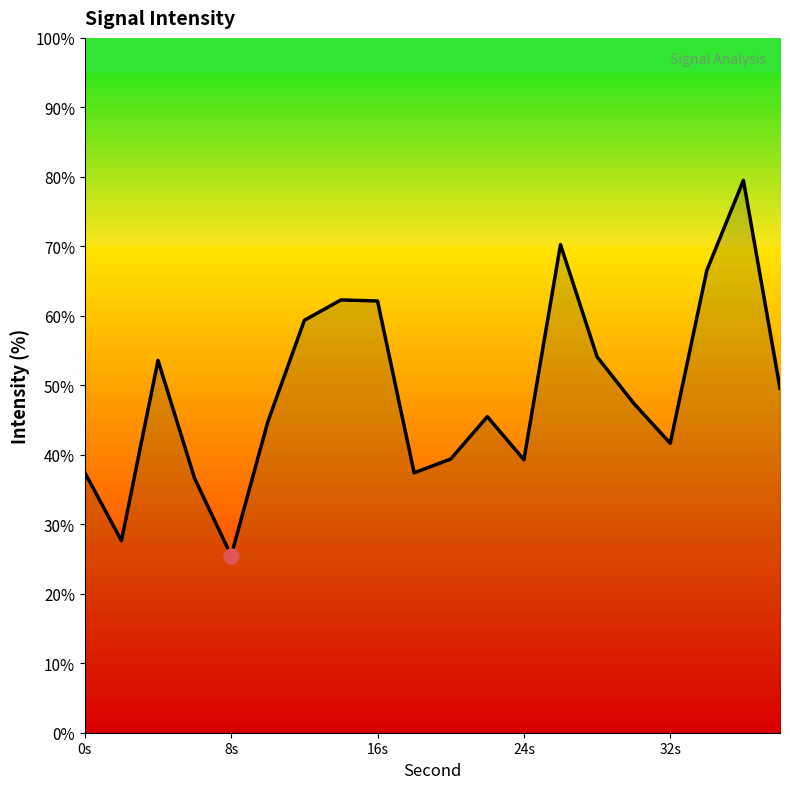

What is the difference between the maximum and minimum values?

54.0